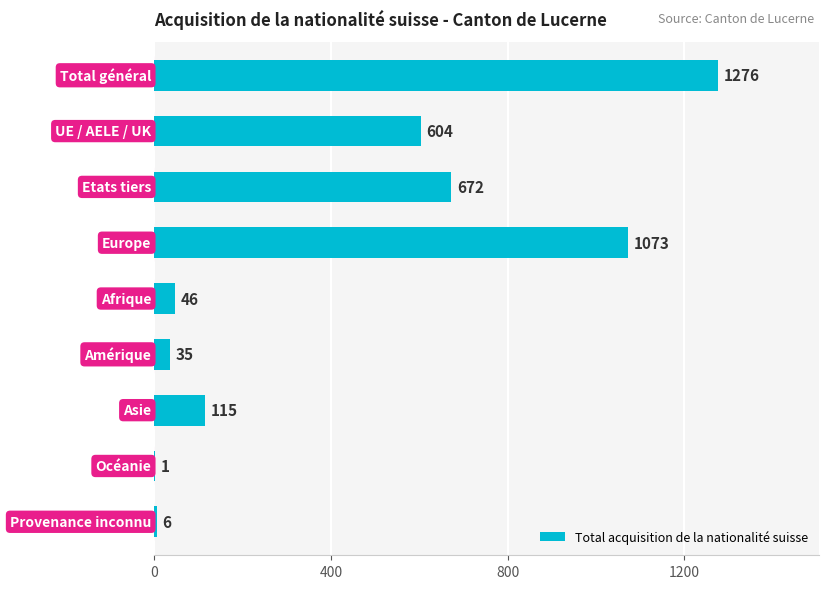

What is the maximum value shown in the chart?

1276